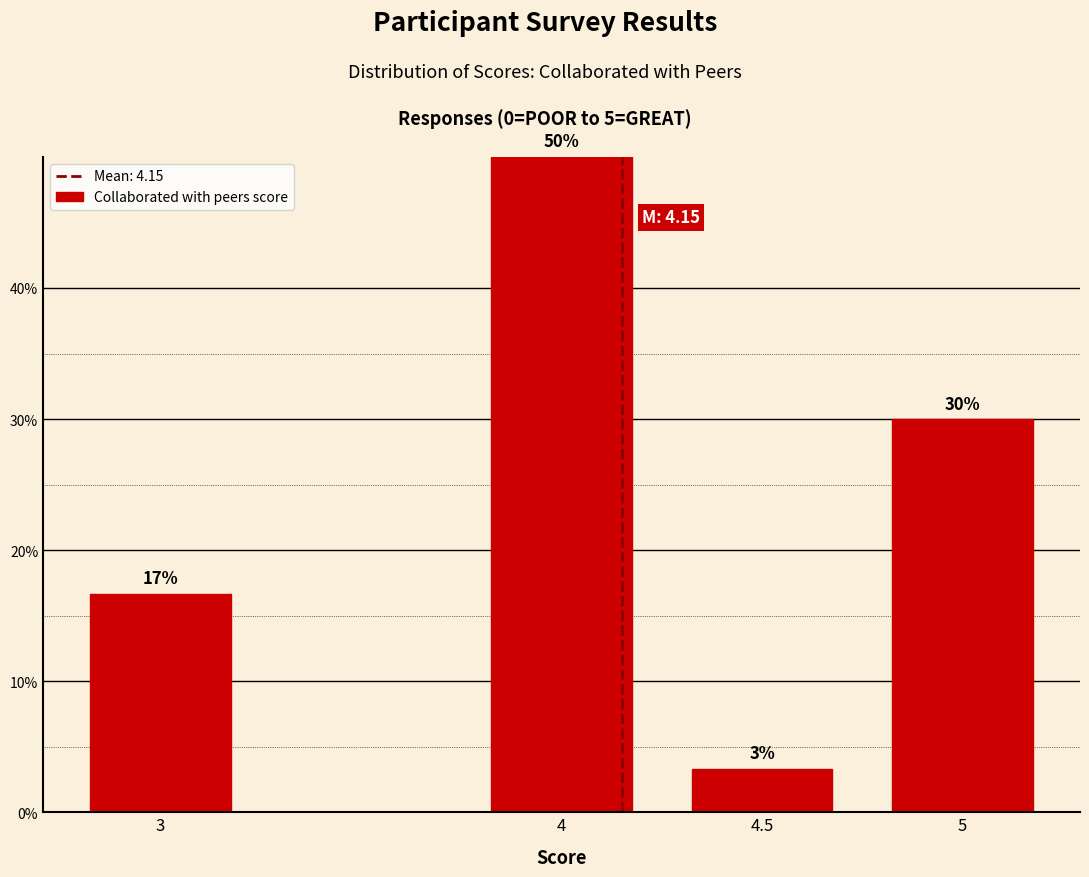

The chart shows a value of 11.6 at 5. True or false?

False